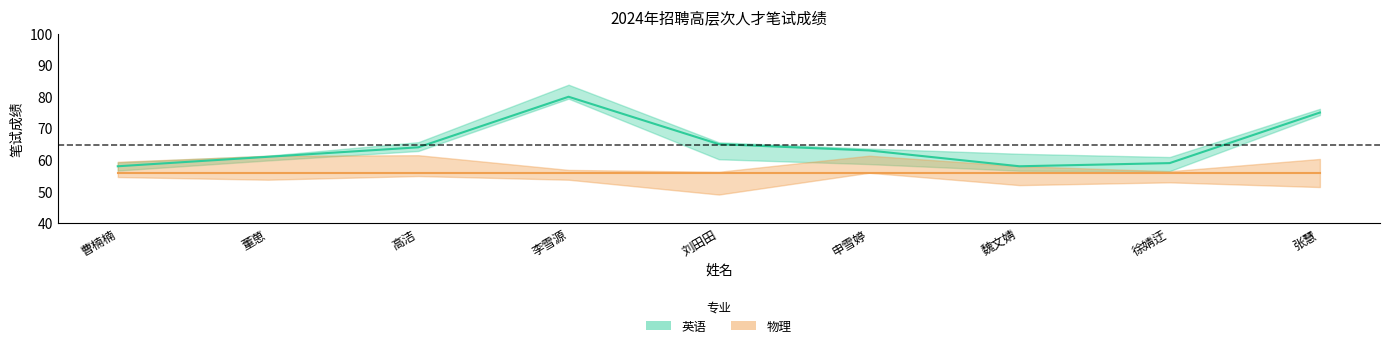

True or false: the data shows 59 at 徐婧迂.

True